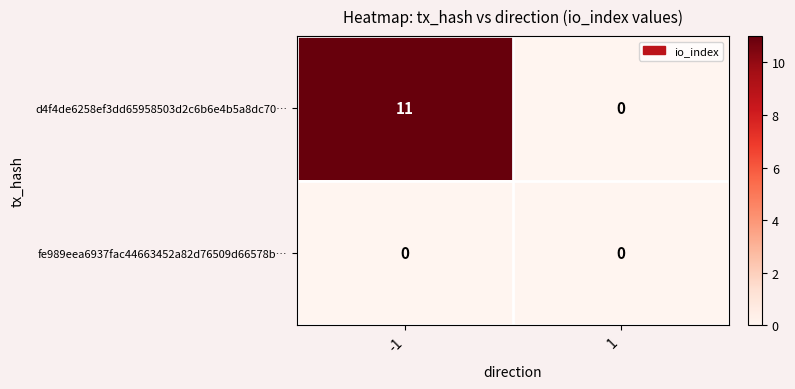

At how many categories does at least one series exceed 6?

1